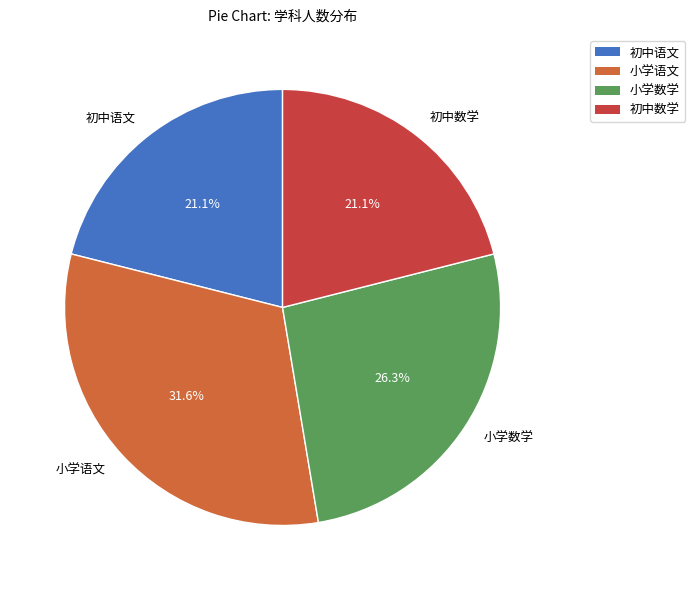

To the nearest percent, what is the average slice percentage?

25%